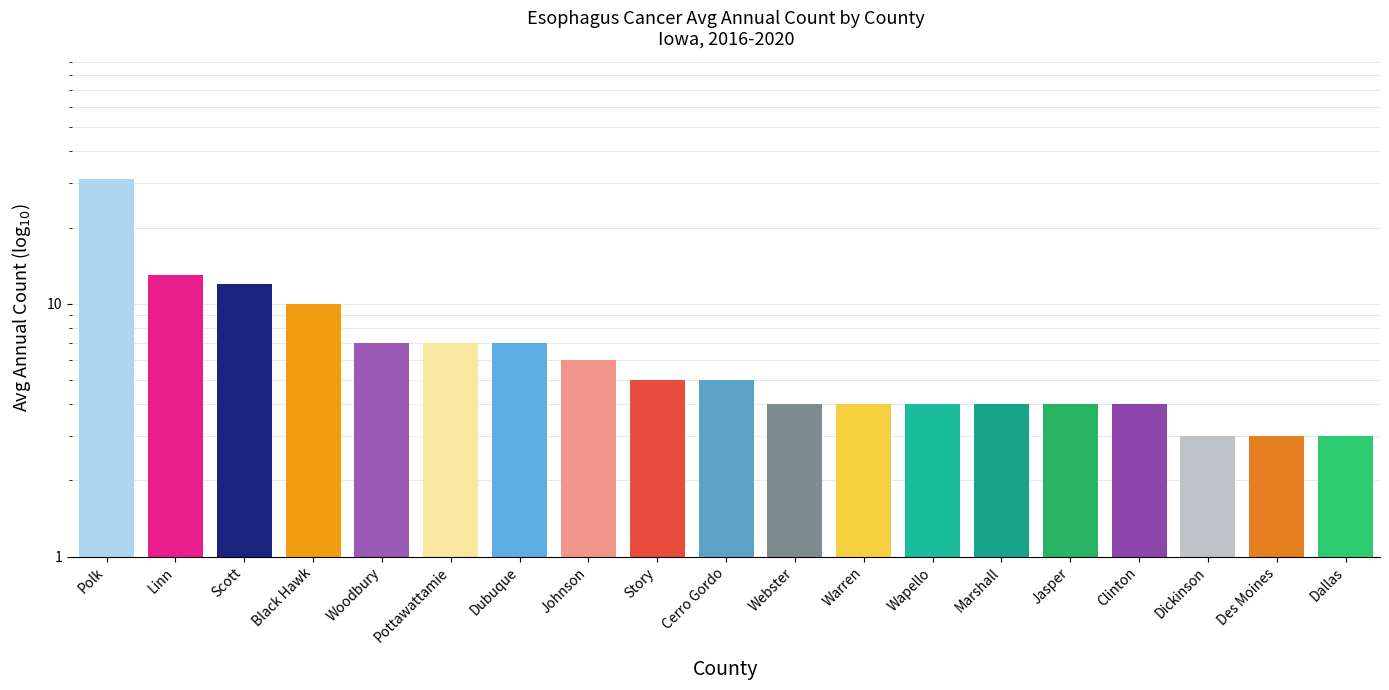

What is the average value?

7